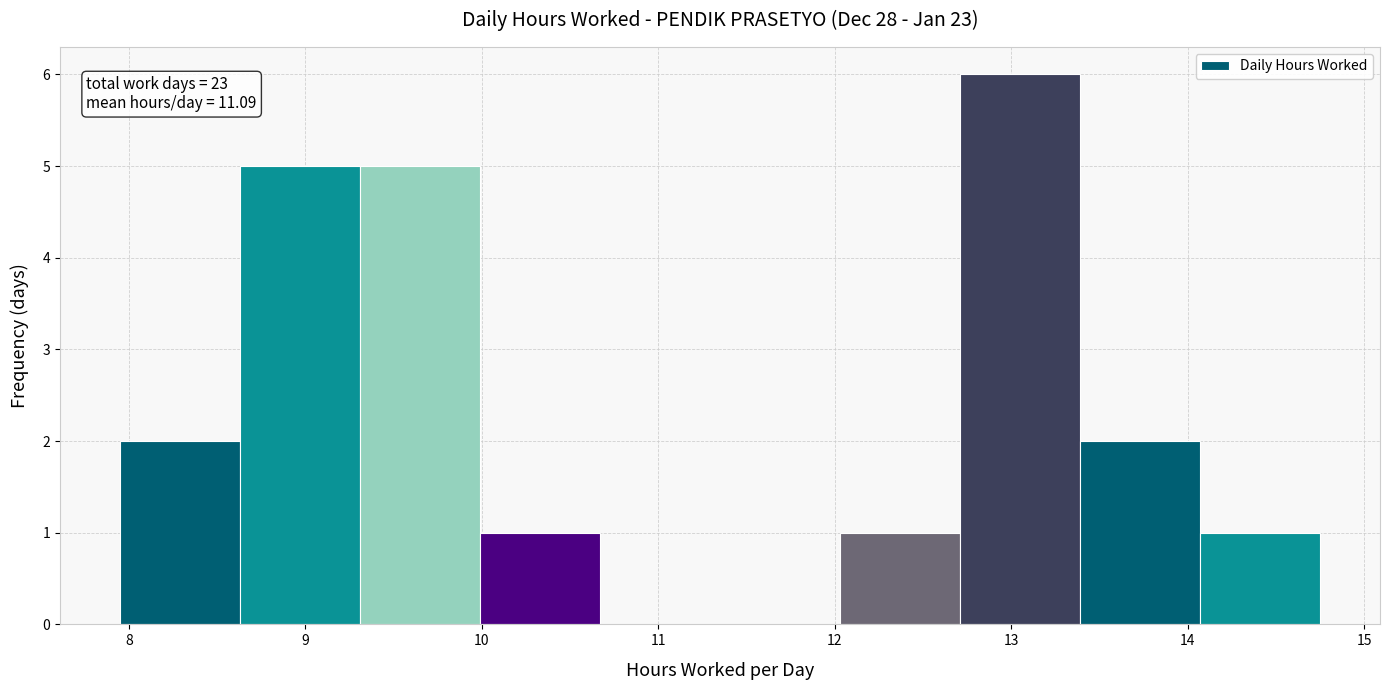

Which range on the x-axis has the tallest bar?

12.71 to 13.39